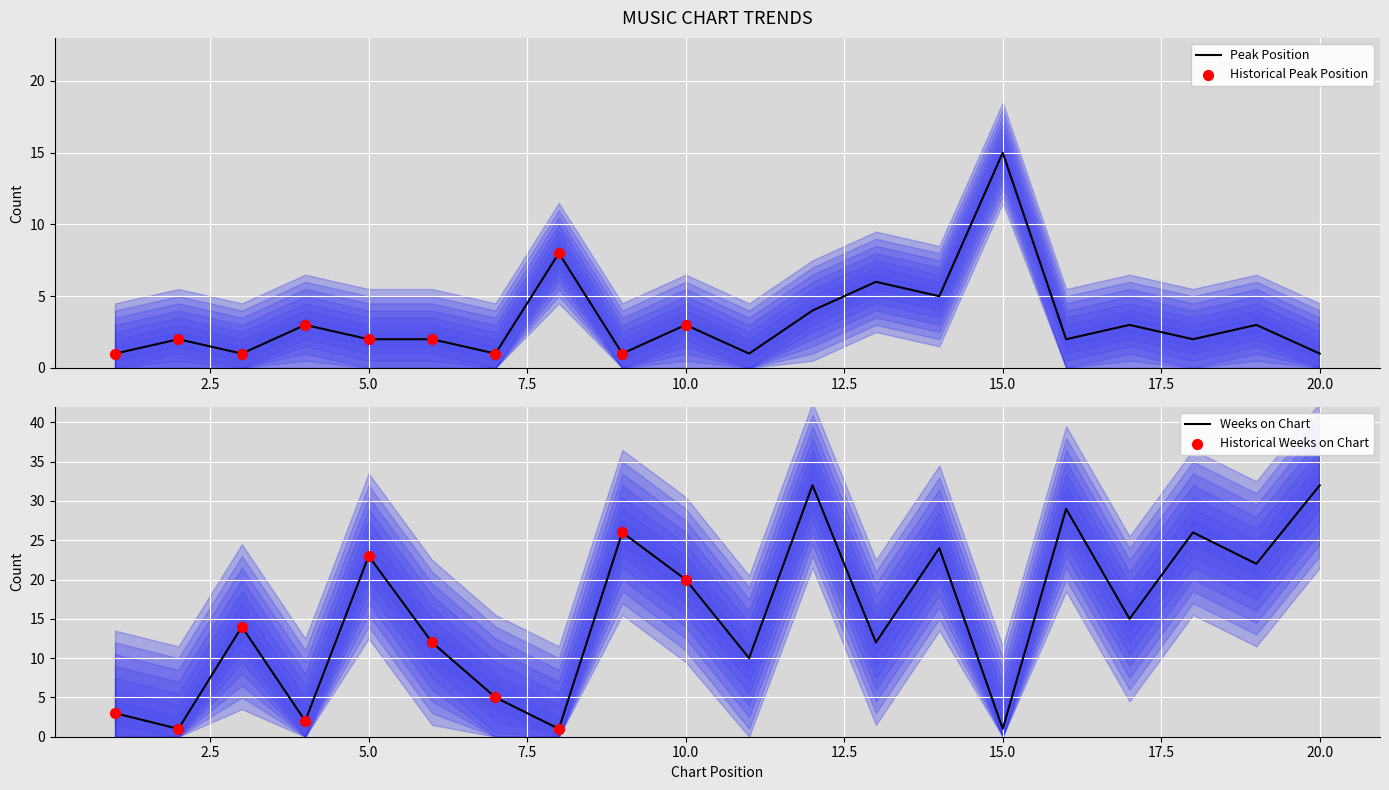

Which series contains the lowest Y value?

Peak Position